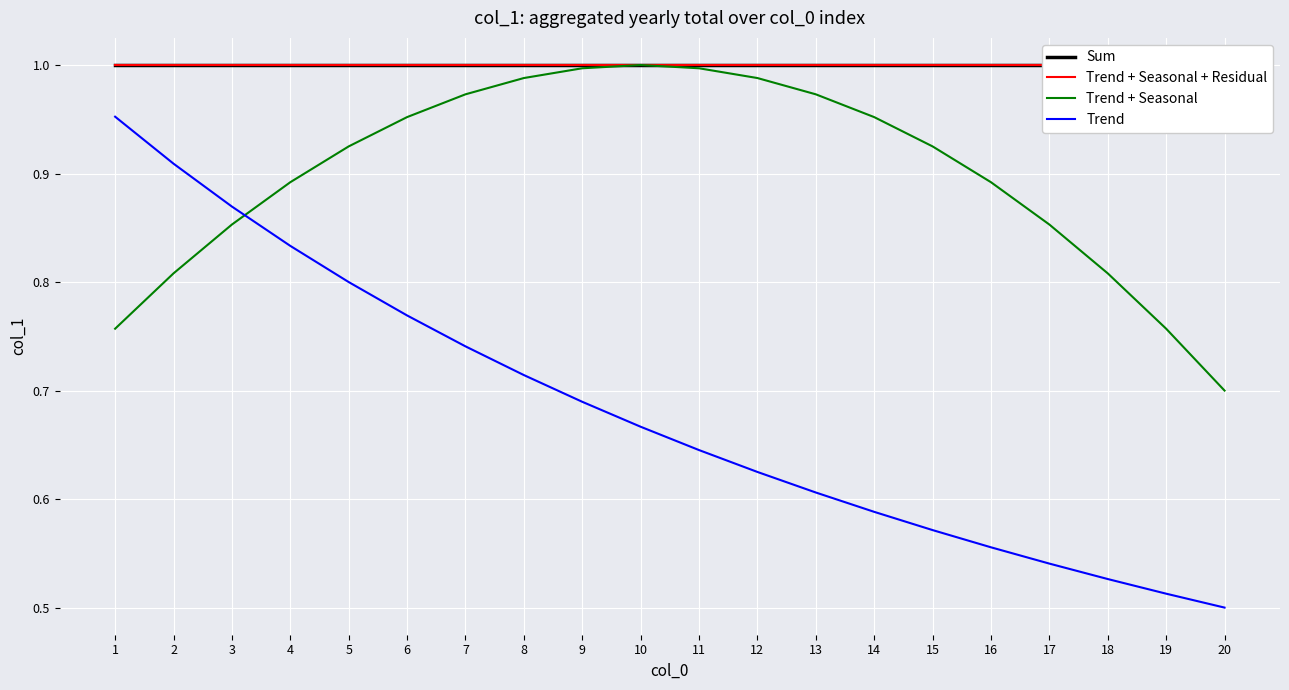

How many distinct data groups are displayed?

4